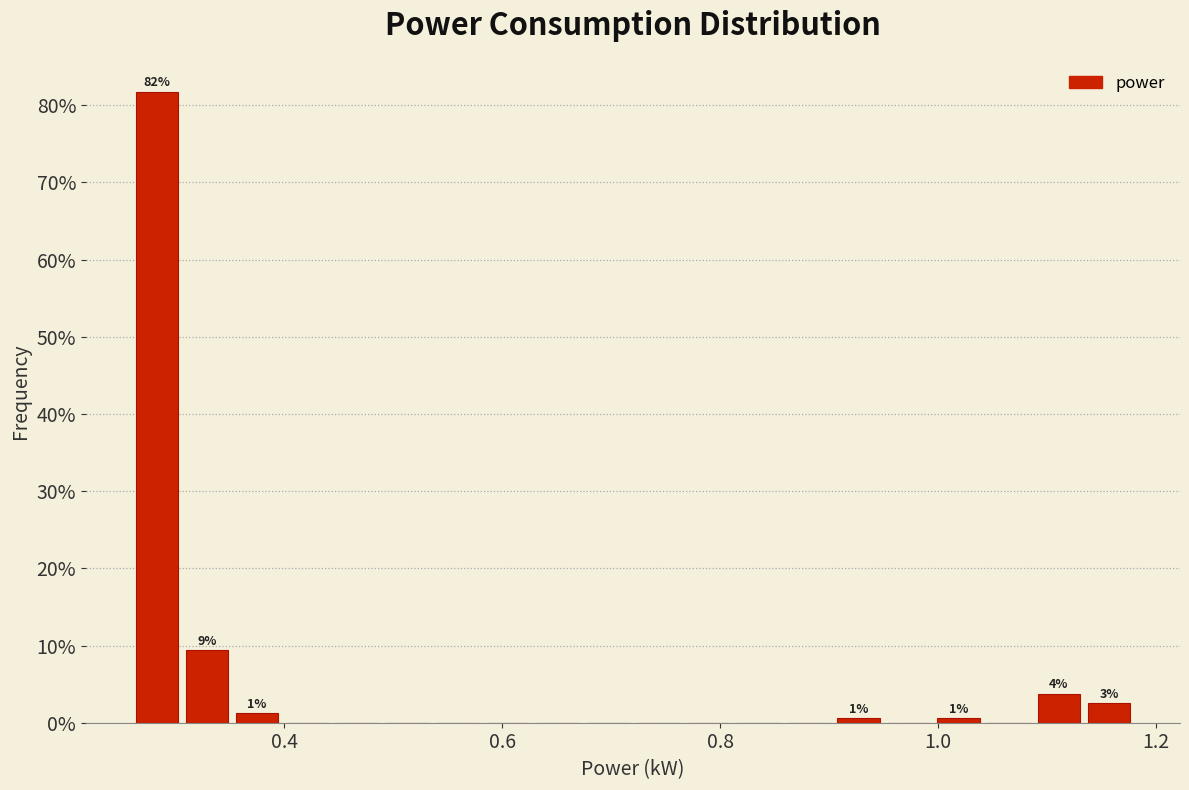

Around what value on the x-axis is the tallest bar? Give the approximate position of its centre, as read against the axis.

0.28